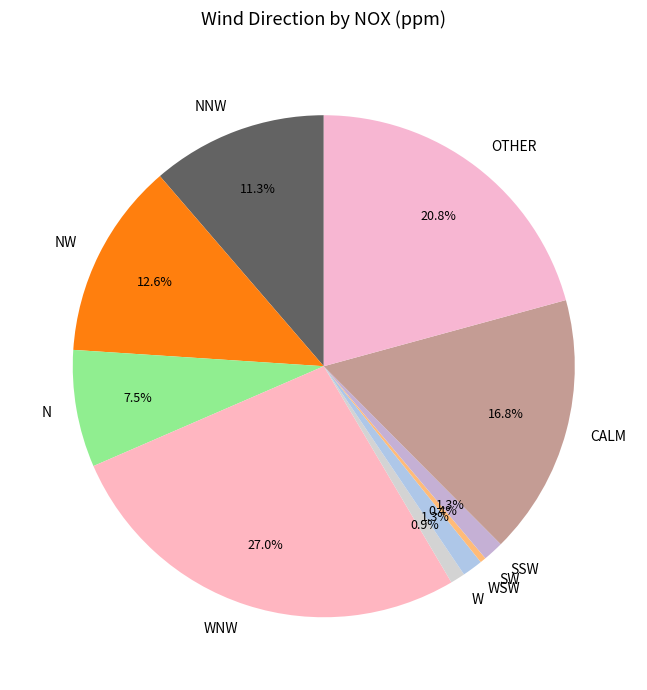

Count the number of slices in the pie.

10